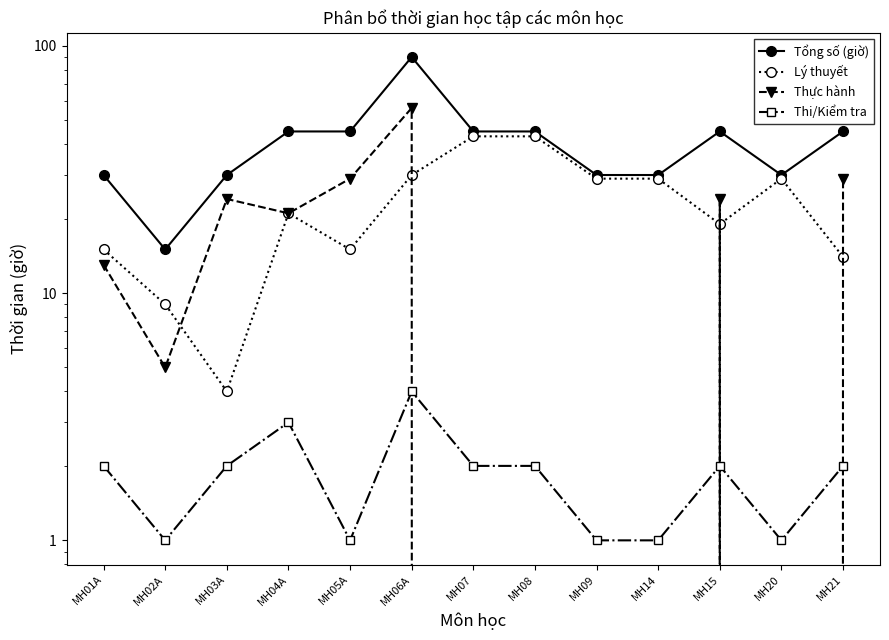

What is the difference between the second highest and minimum values in the Thi/Kiểm tra series?

2